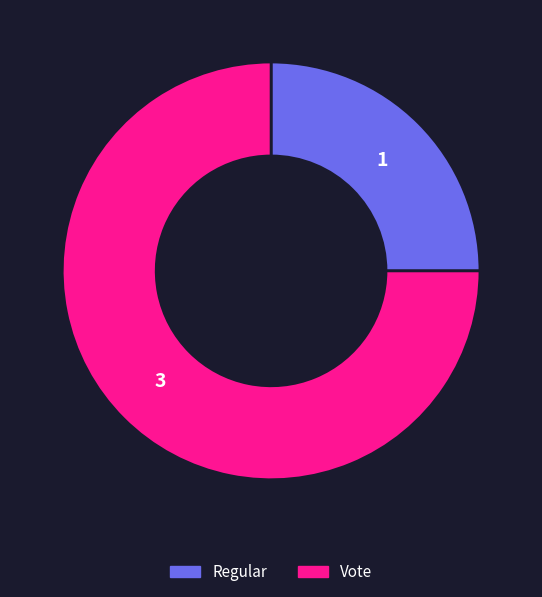

Combined, do Regular and Vote account for over 50%?

Yes